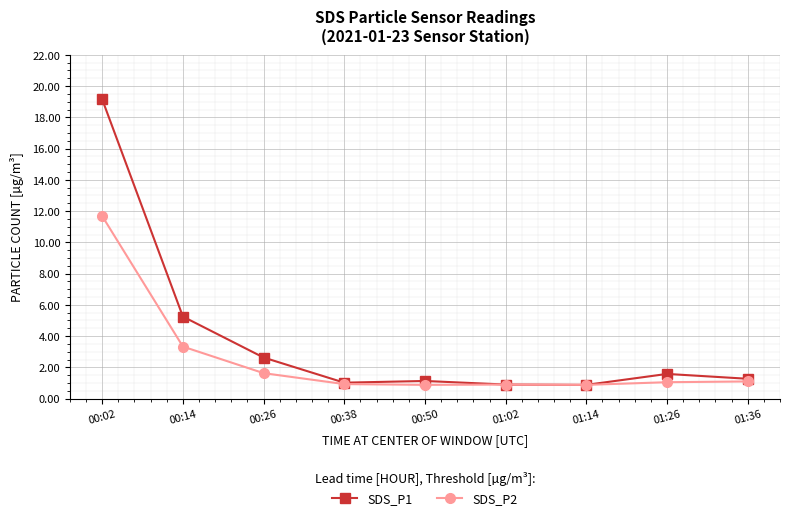

The SDS_P1 series shows 1.3 at 01:36. True or false?

True